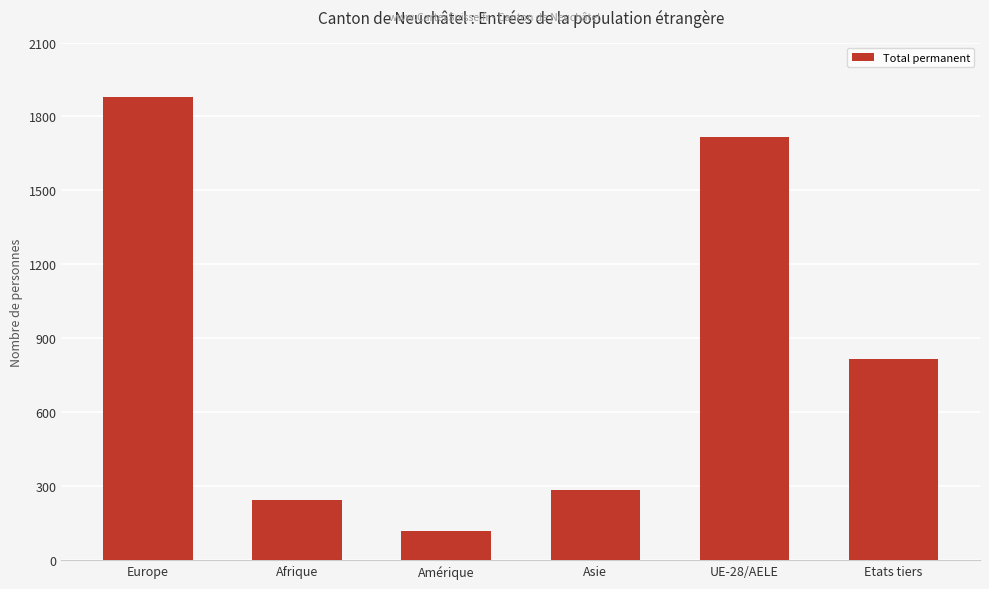

Approximately how many times larger is the value at Asie compared to Amérique?

2.4